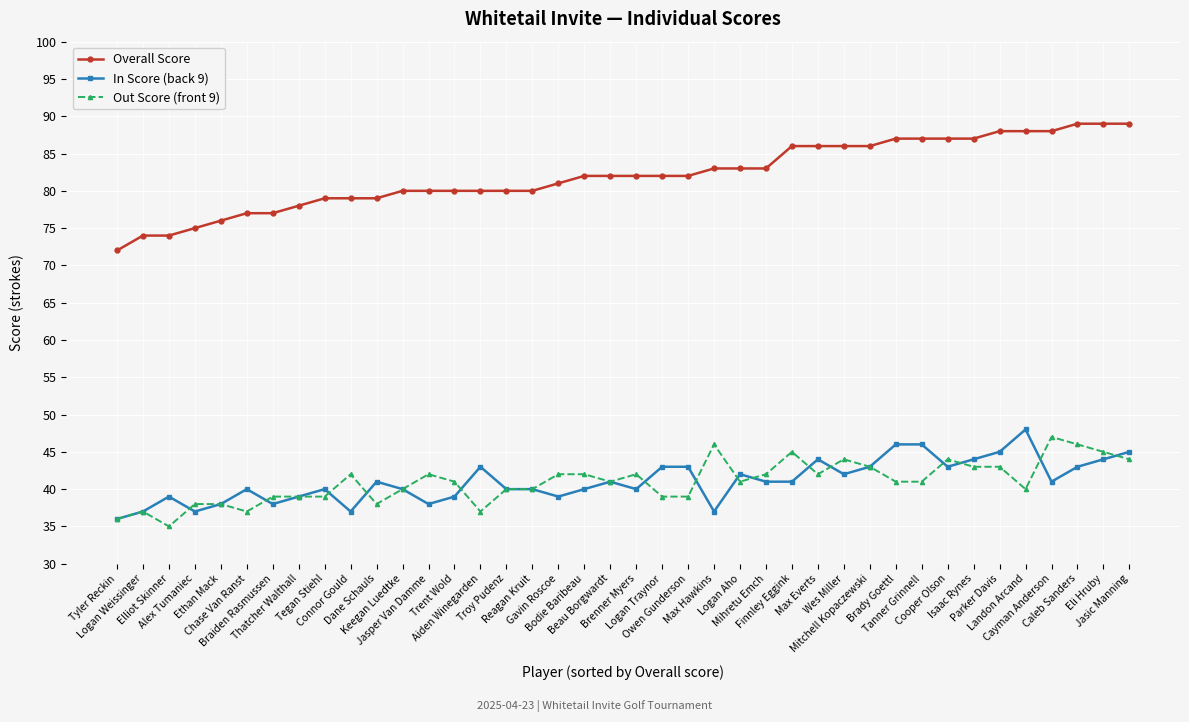

Where is the first local minimum for Out Score (front 9)?

Elliot Skinner